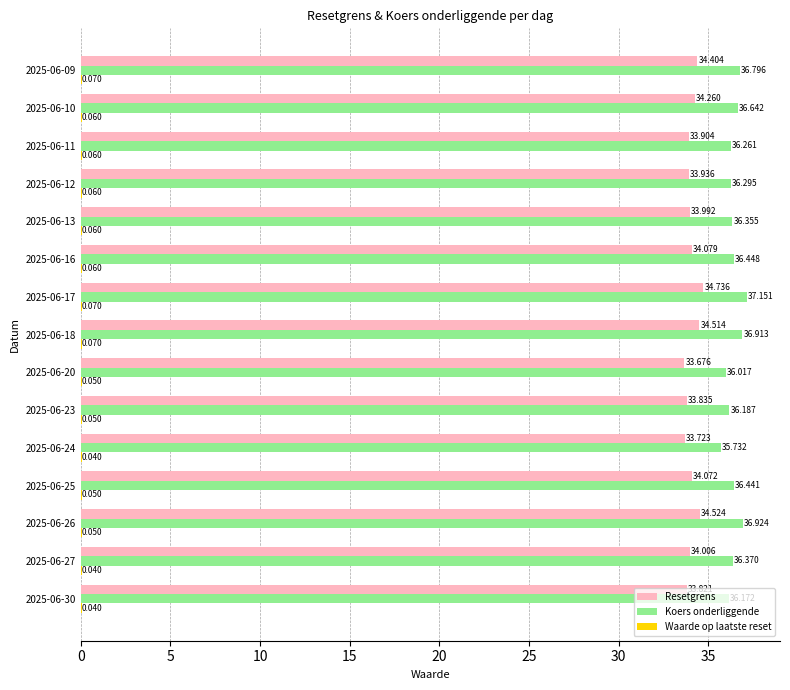

Which series changed the most between 2025-06-17 and 2025-06-13?

Koers onderliggende